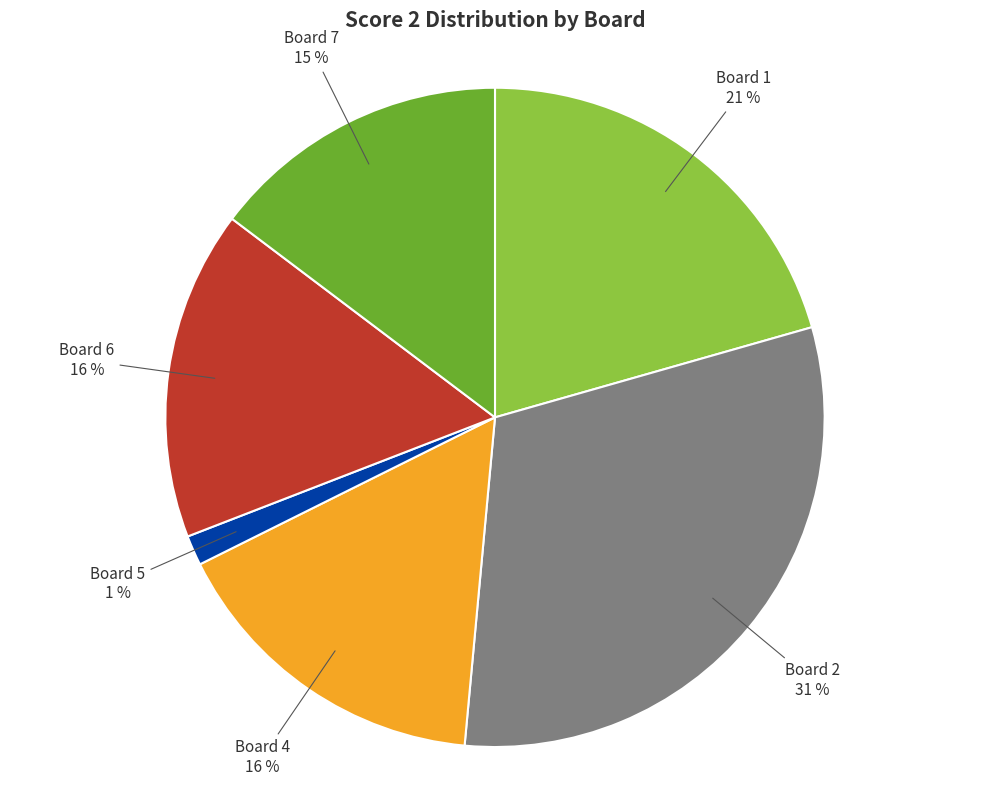

Is there any slice that represents more than half of the pie?

No